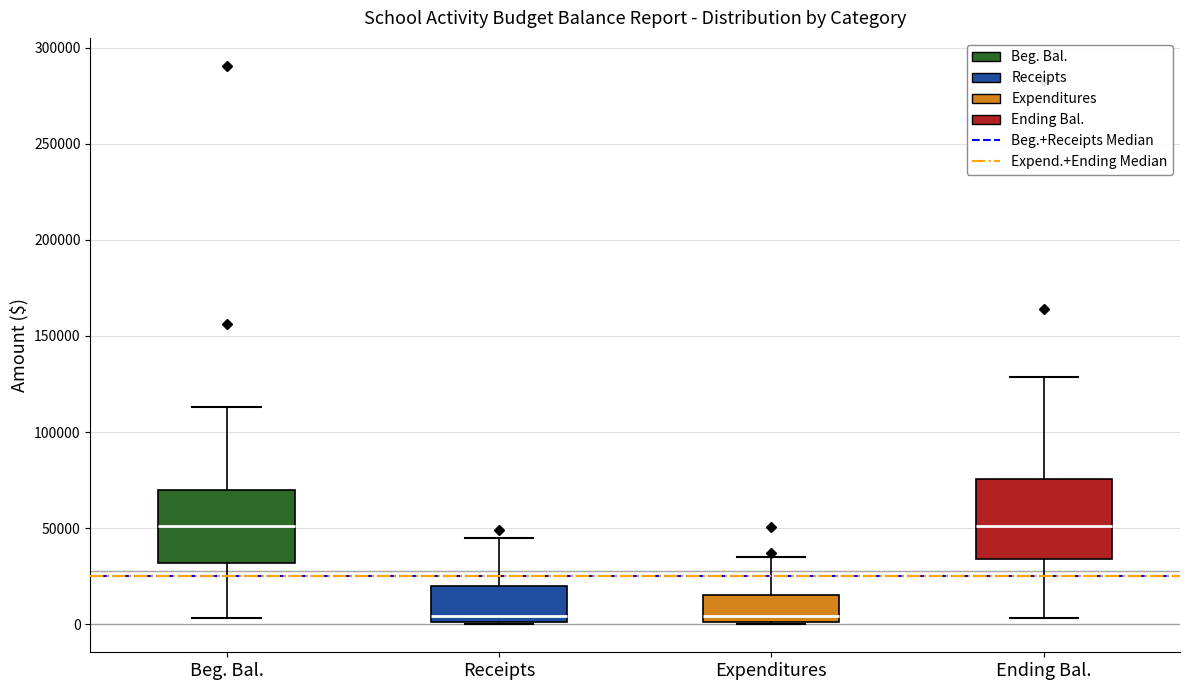

Reading left to right, read every box against the y-axis: the position of its median line, the range the box covers, and the ends of its whiskers. The values are not printed on the chart, so give them approximately, as read against the axis.

Beg. Bal.: median 50000, box 30000 to 70000, whiskers 5000 to 115000
Receipts: median 5000, box 0 to 20000, whiskers 0 to 45000
Expenditures: median 5000, box 0 to 15000, whiskers 0 to 35000
Ending Bal.: median 50000, box 35000 to 75000, whiskers 5000 to 130000